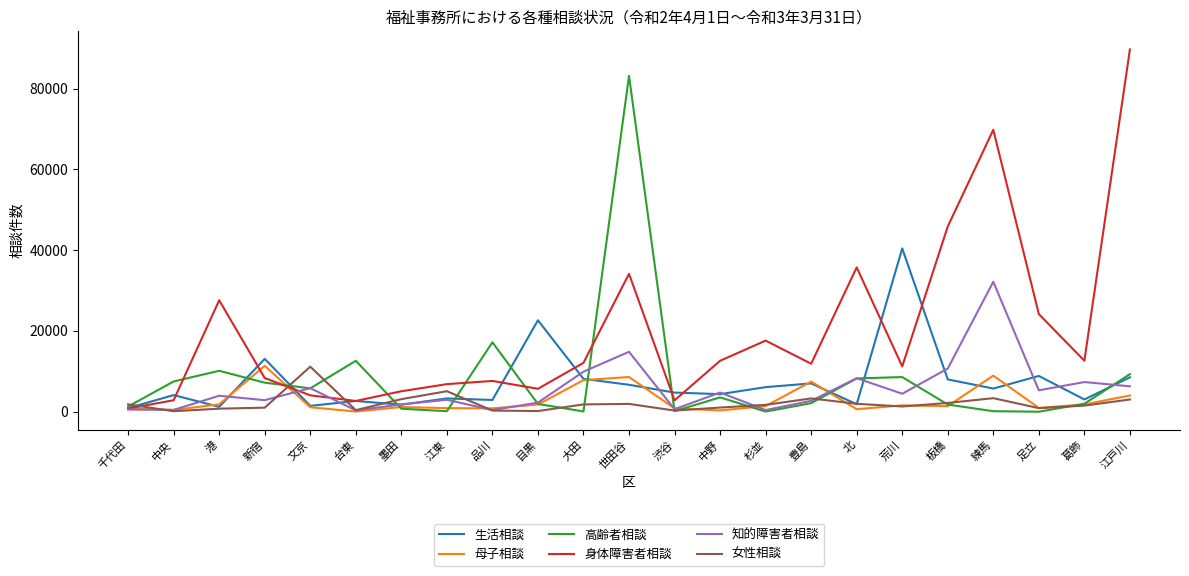

Where is 生活相談 nearest to the value 20663?

目黒